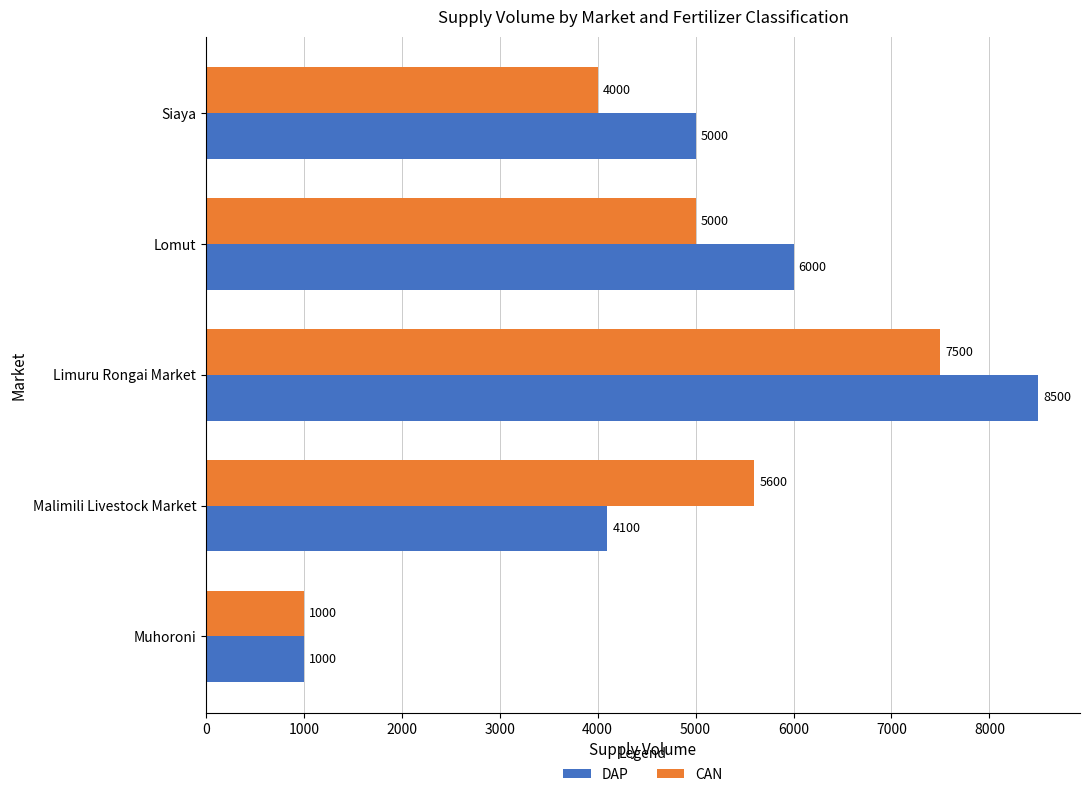

Is it true that CAN equals 1632 at Muhoroni?

False